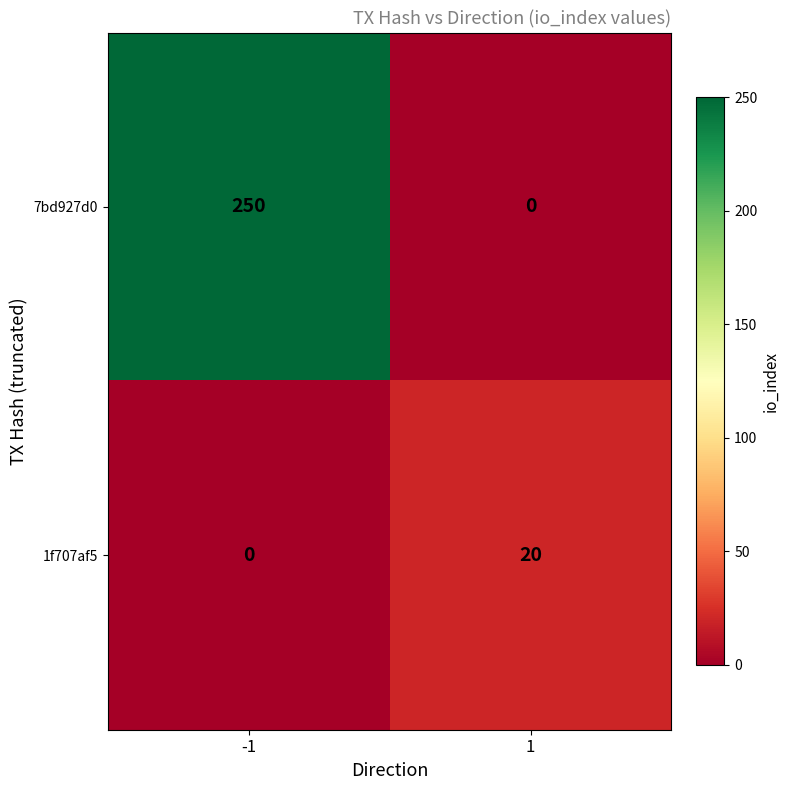

Which series has the largest total across all categories?

7bd927d0